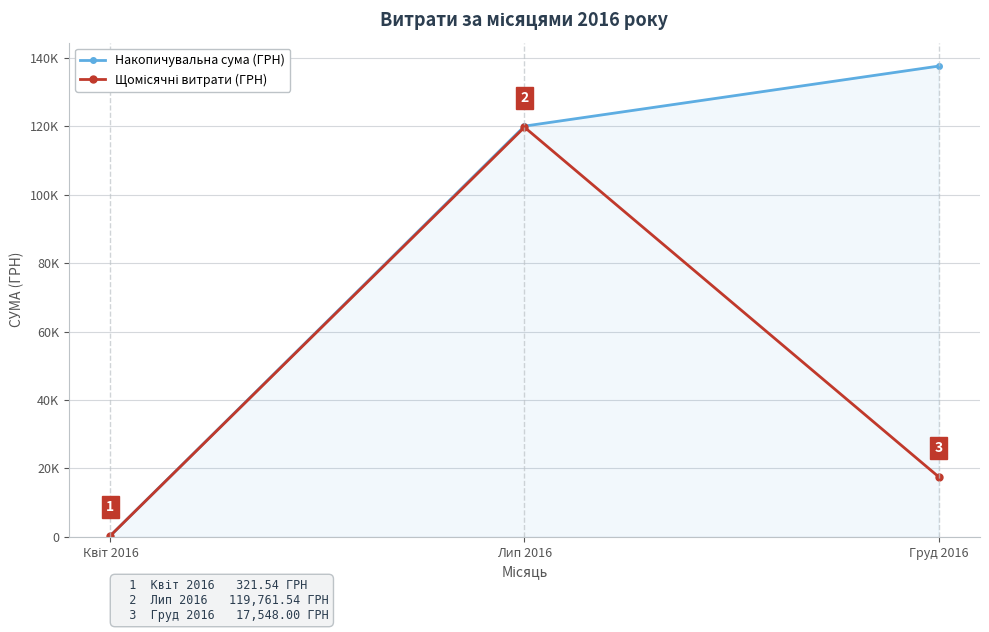

What is the difference between the maximum and minimum values in the Накопичувальна сума (ГРН) series?

137309.5